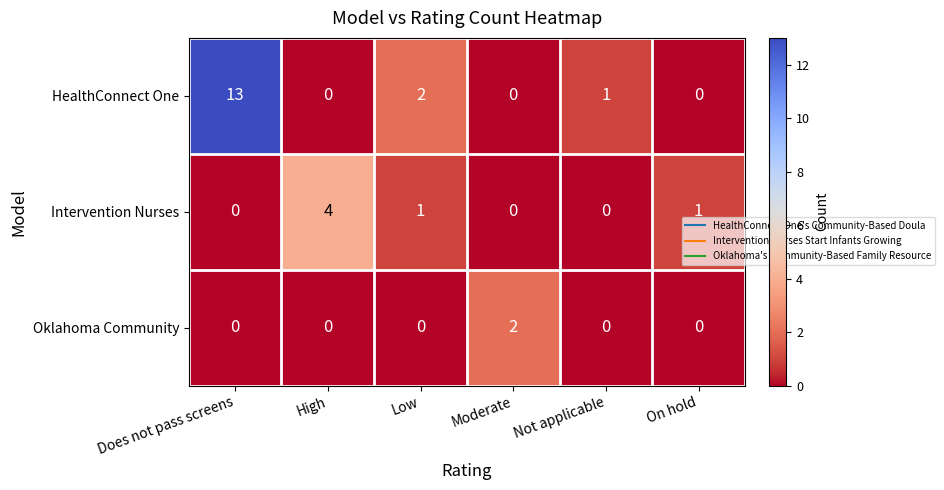

Which series has the largest range (max minus min)?

HealthConnect One